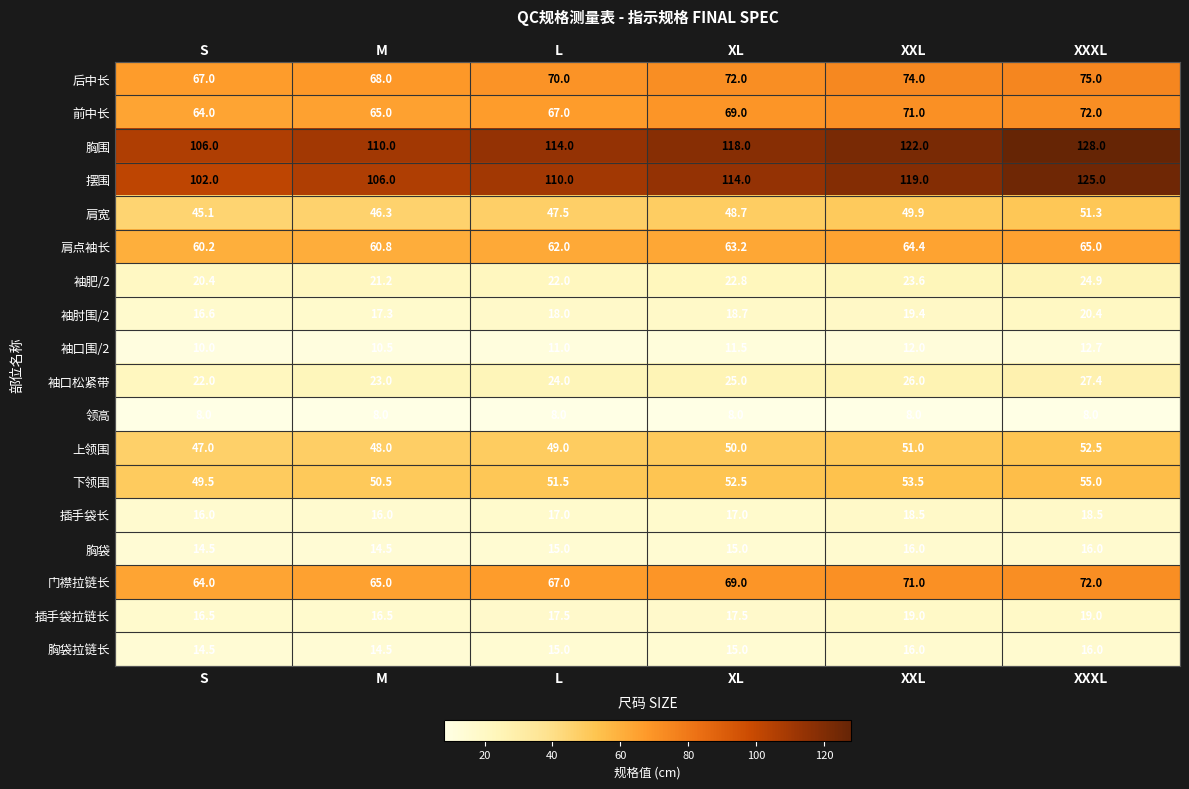

At which label does 肩点袖长 reach its minimum?

S